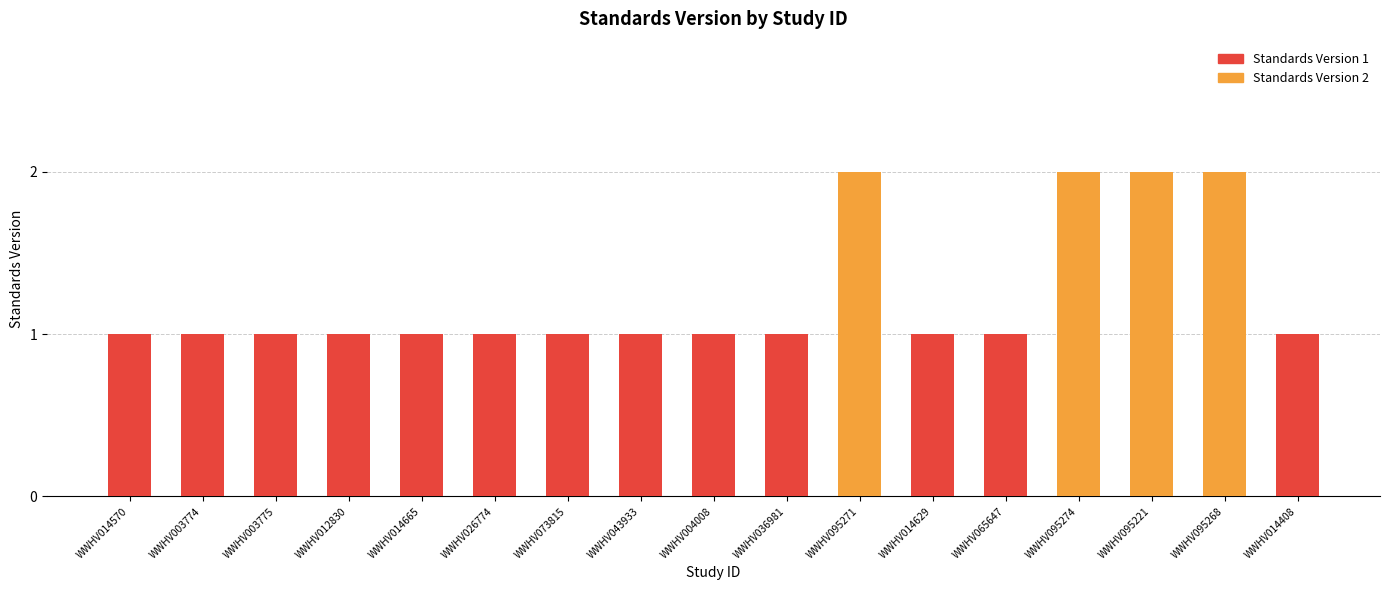

How many groups of bars are there?

17